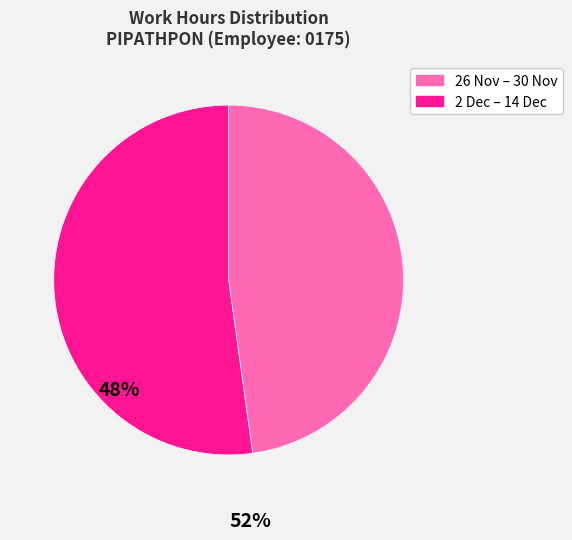

How many segments does this pie chart have?

2